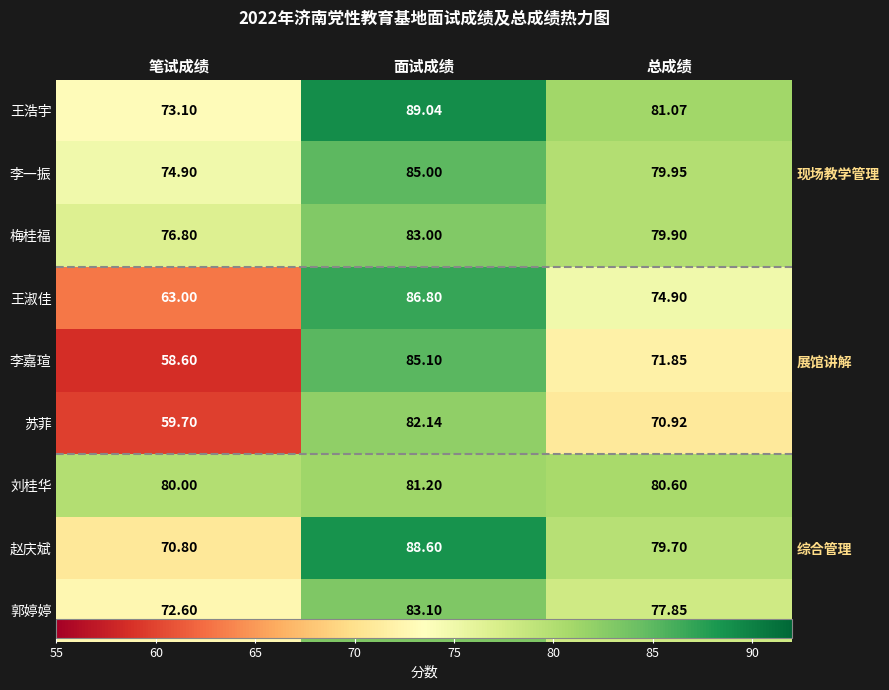

What is the difference between the maximum and minimum values in the 刘桂华 series?

1.2